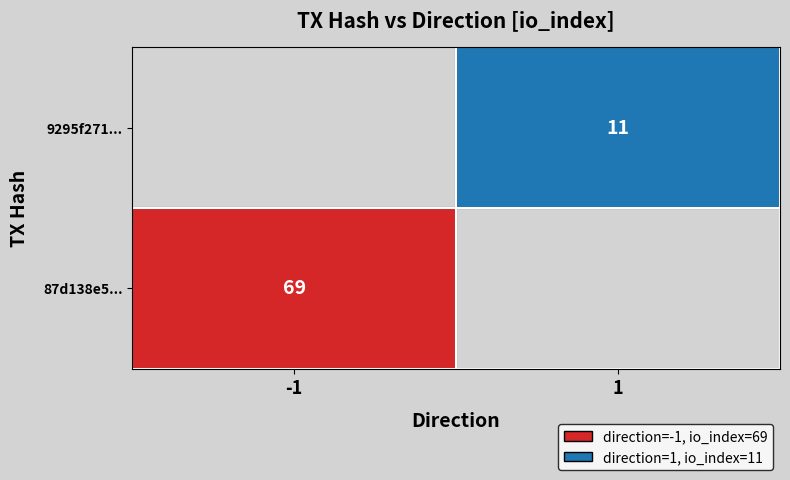

Which series has the largest total across all categories?

87d138e5cf85982307869653beab3e76fbb6d7a